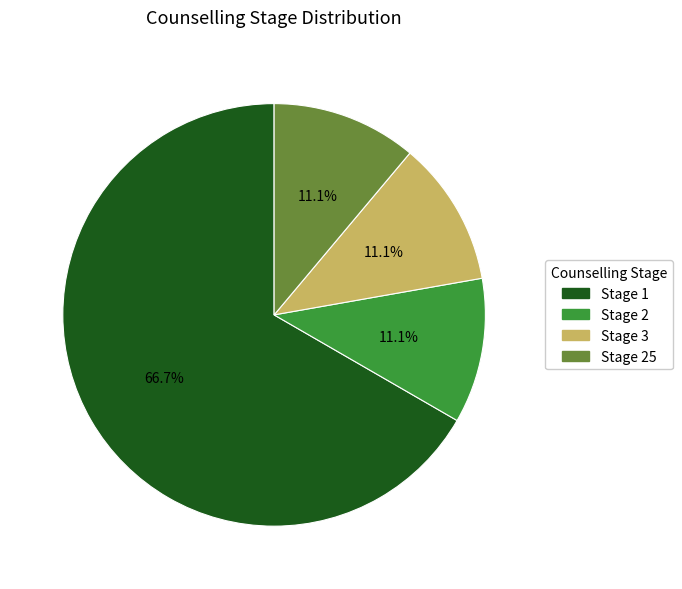

Does any single category account for the majority?

Yes